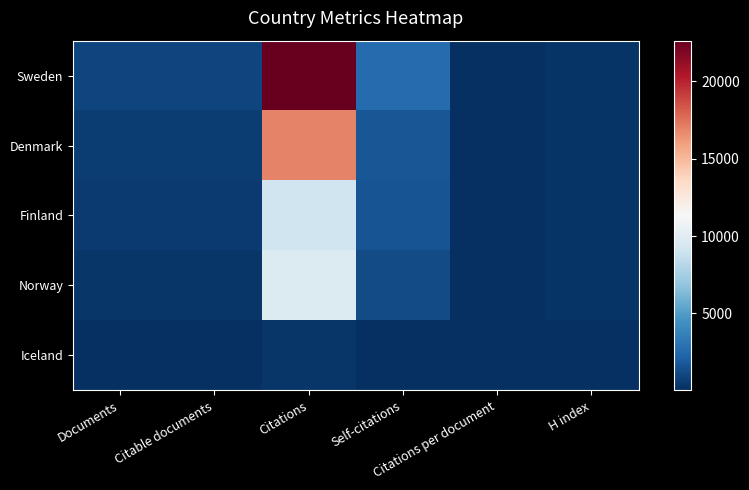

What is the difference between the highest and lowest values at Documents?

903.0